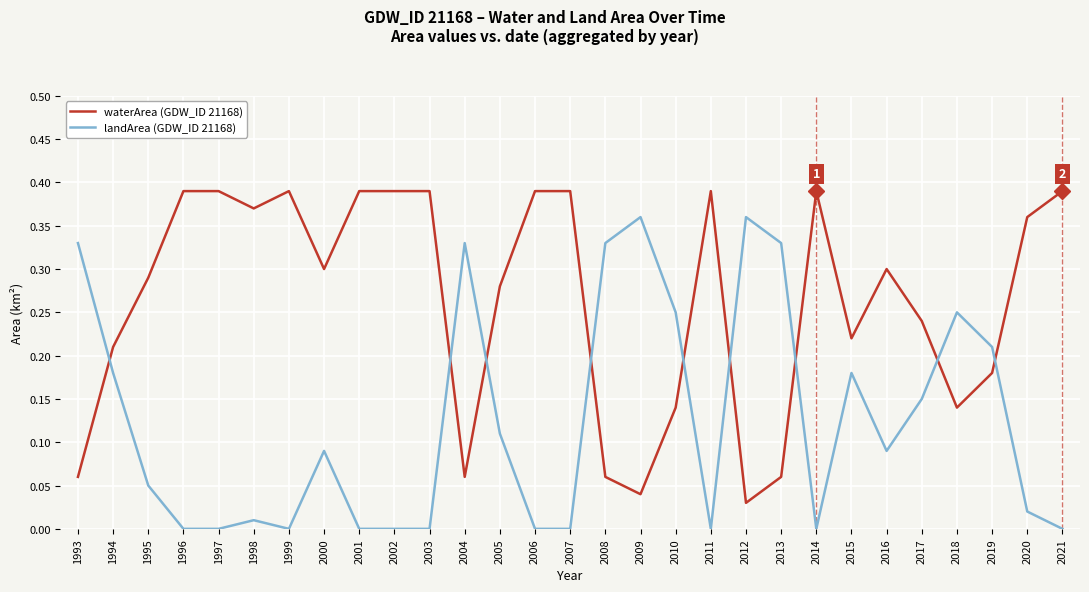

Between 2007 and 2020, which series saw the biggest shift?

waterArea (GDW_ID 21168)